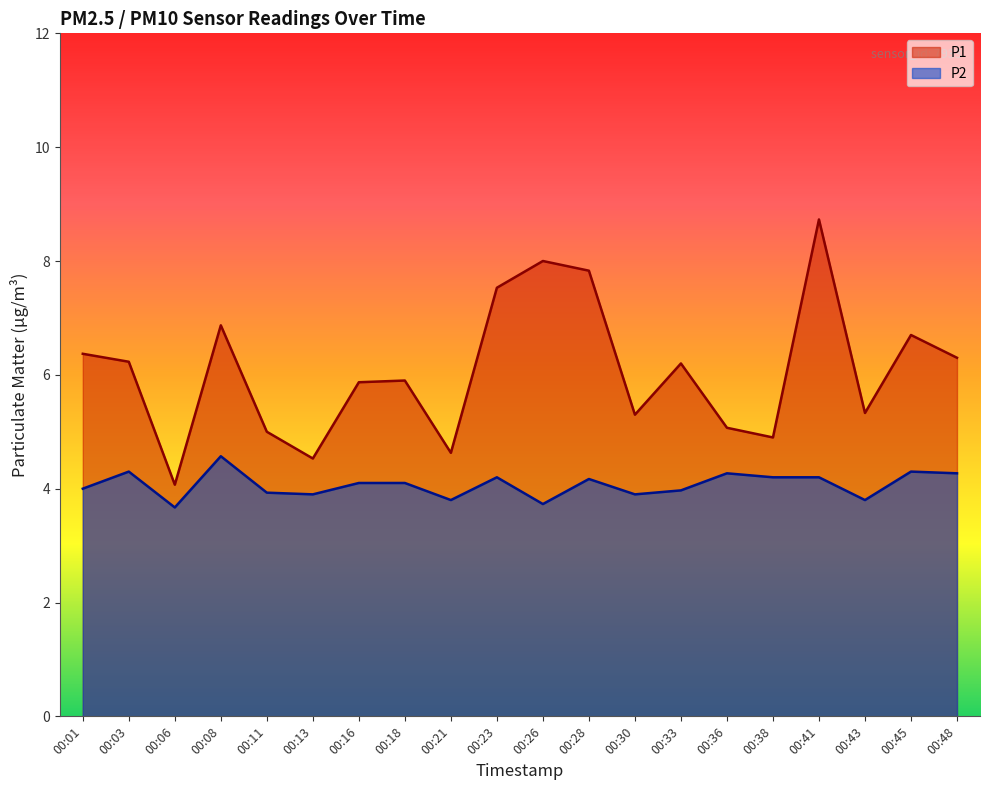

The P2 series shows 3.8 at 00:21. True or false?

True